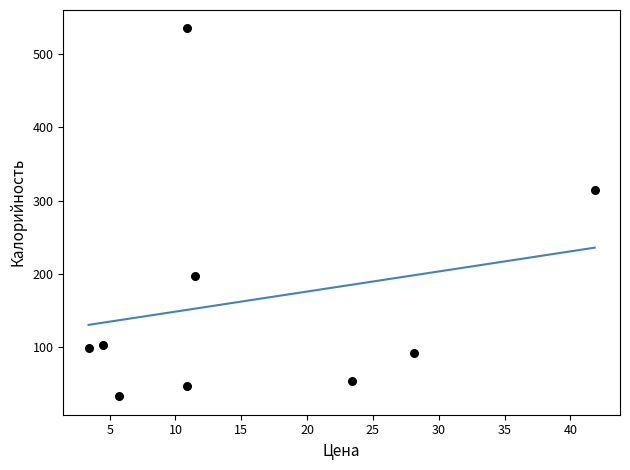

What is the range of X values (max minus min)?

38.4